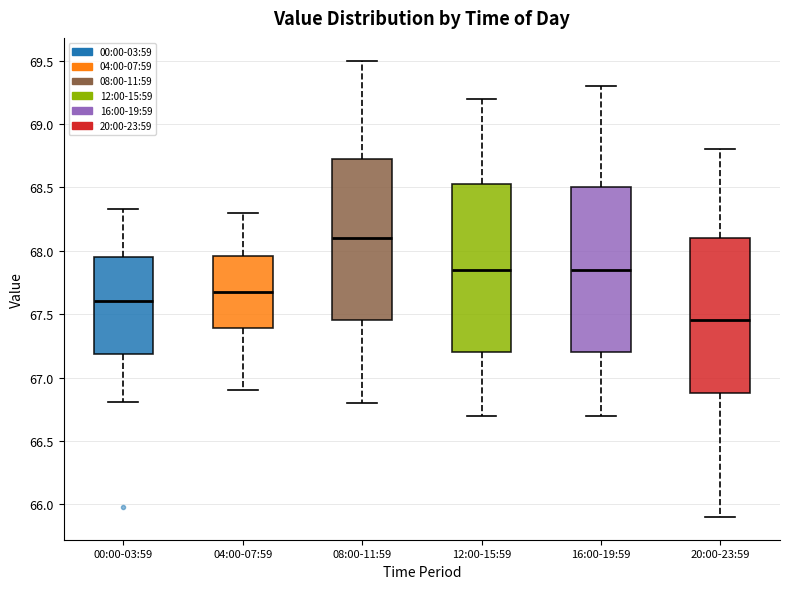

Which box's median line is the highest?

08:00-11:59